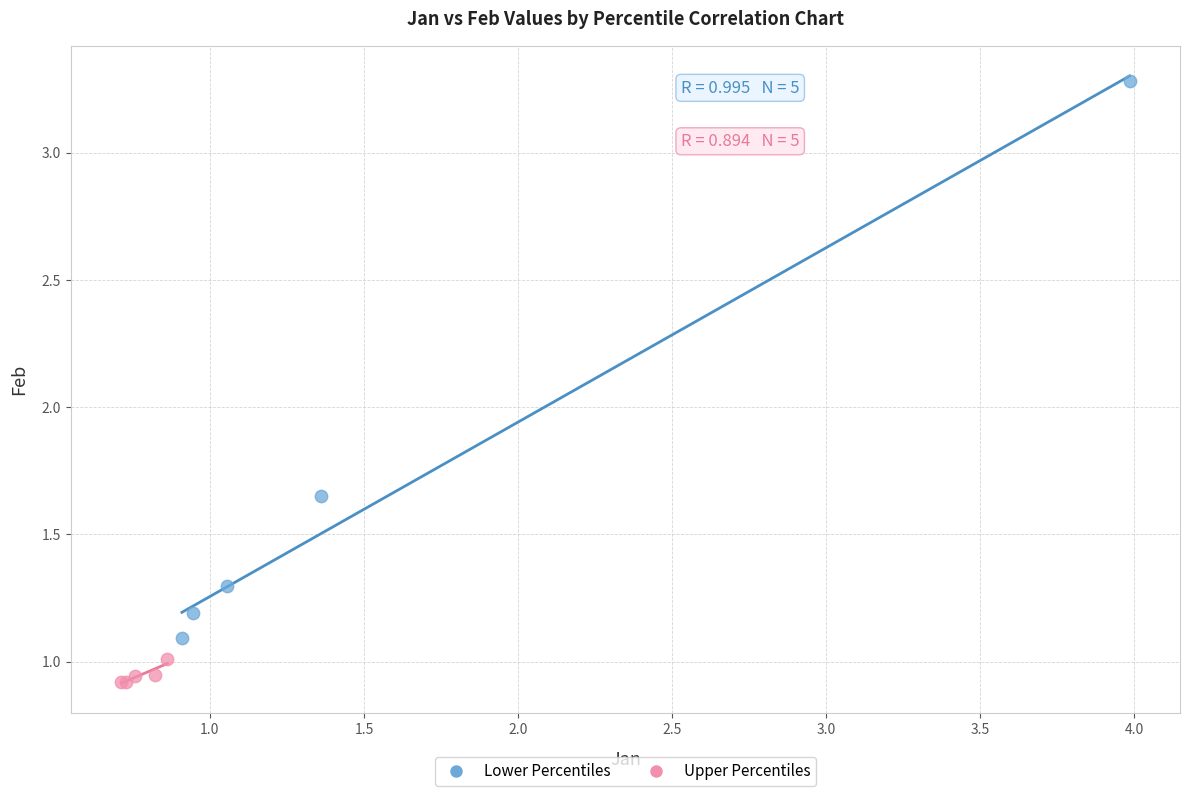

Which series contains the highest Y value?

Lower Percentiles